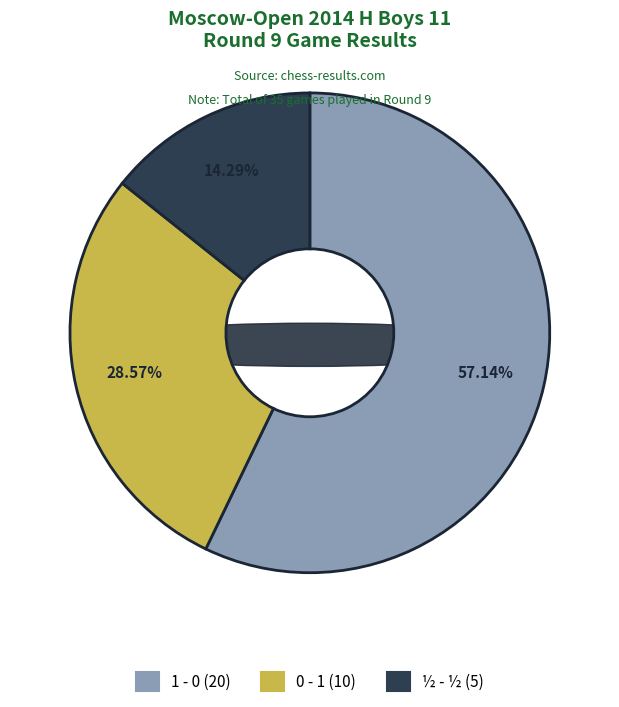

What is the change in value from 1 - 0 to 0 - 1?

-10